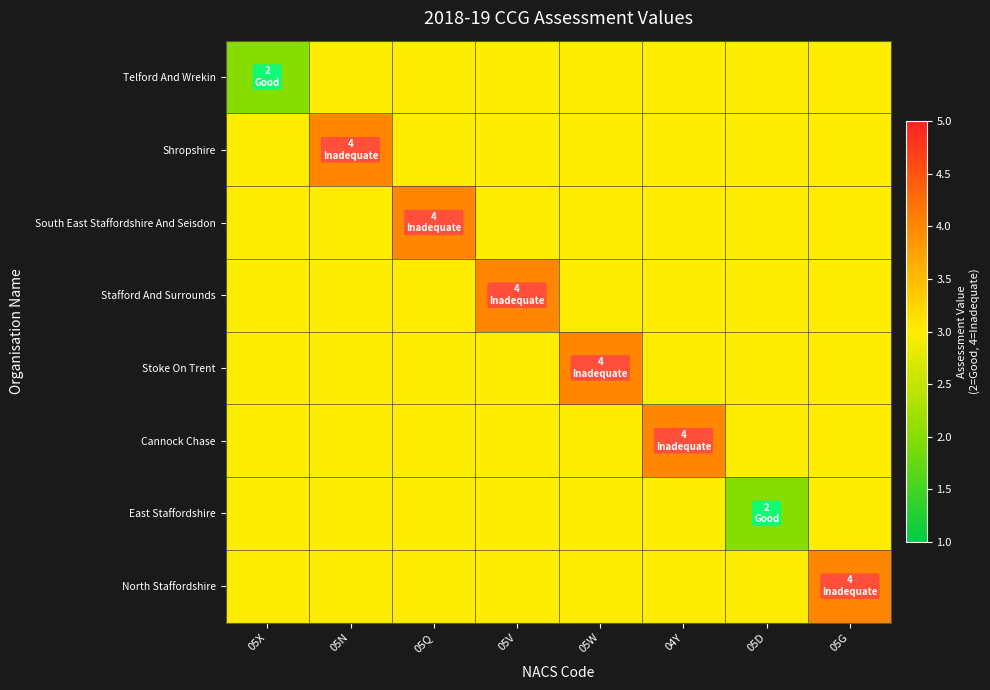

Reading right to left, extract all data points from this chart.

Telford And Wrekin: 05G=3	05D=3	04Y=3	05W=3	05V=3	05Q=3	05N=3	05X=2
Shropshire: 05G=3	05D=3	04Y=3	05W=3	05V=3	05Q=3	05N=4	05X=3
South East Staffordshire And Seisdon: 05G=3	05D=3	04Y=3	05W=3	05V=3	05Q=4	05N=3	05X=3
Stafford And Surrounds: 05G=3	05D=3	04Y=3	05W=3	05V=4	05Q=3	05N=3	05X=3
Stoke On Trent: 05G=3	05D=3	04Y=3	05W=4	05V=3	05Q=3	05N=3	05X=3
Cannock Chase: 05G=3	05D=3	04Y=4	05W=3	05V=3	05Q=3	05N=3	05X=3
East Staffordshire: 05G=3	05D=2	04Y=3	05W=3	05V=3	05Q=3	05N=3	05X=3
North Staffordshire: 05G=4	05D=3	04Y=3	05W=3	05V=3	05Q=3	05N=3	05X=3